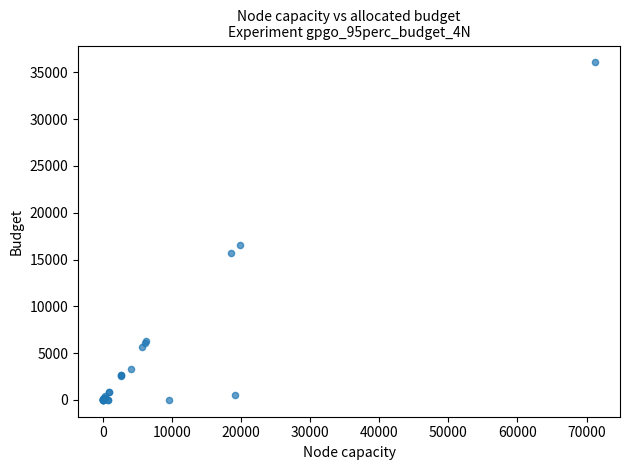

What Y value in the scatter plot is closest to 18036?

16532.9